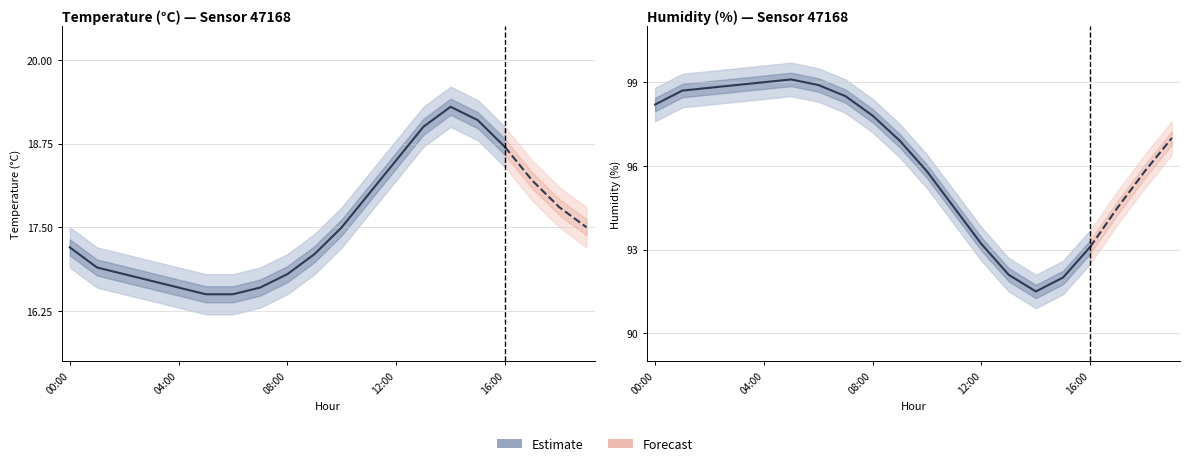

Does the chart display data point markers on the line(s)?

No